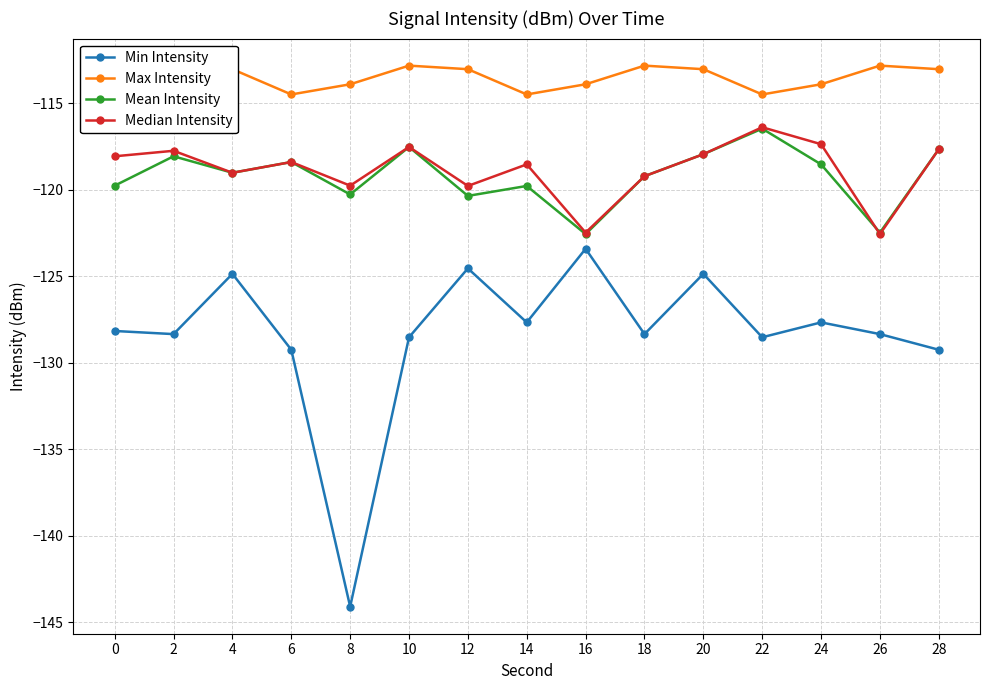

Which series has the largest total across all categories?

Max Intensity